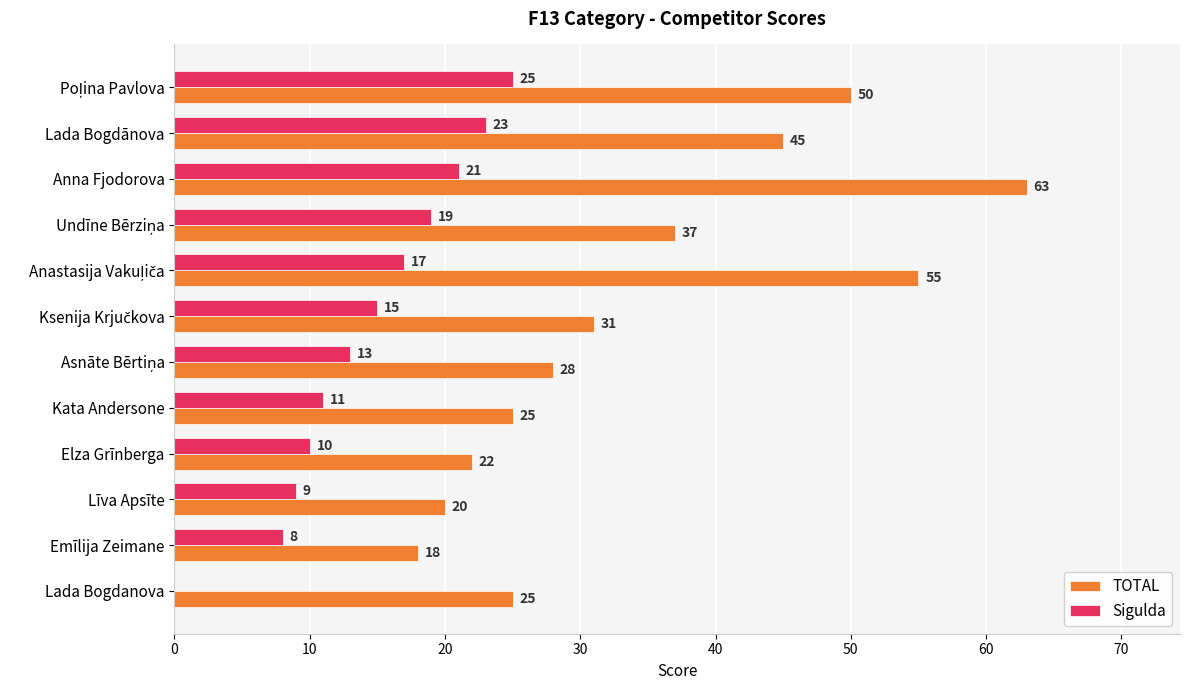

What is the sum of the Sigulda values at Anna Fjodorova and Lada Bogdānova?

44